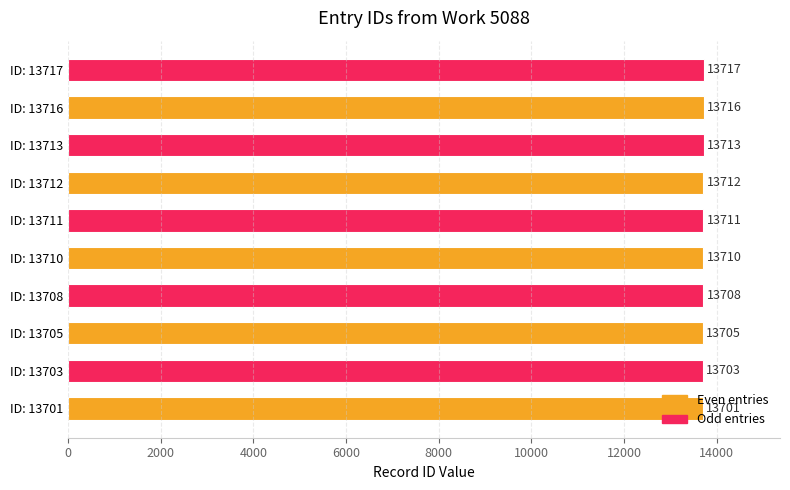

What is the change in value from ID: 13701 to ID: 13713?

+12